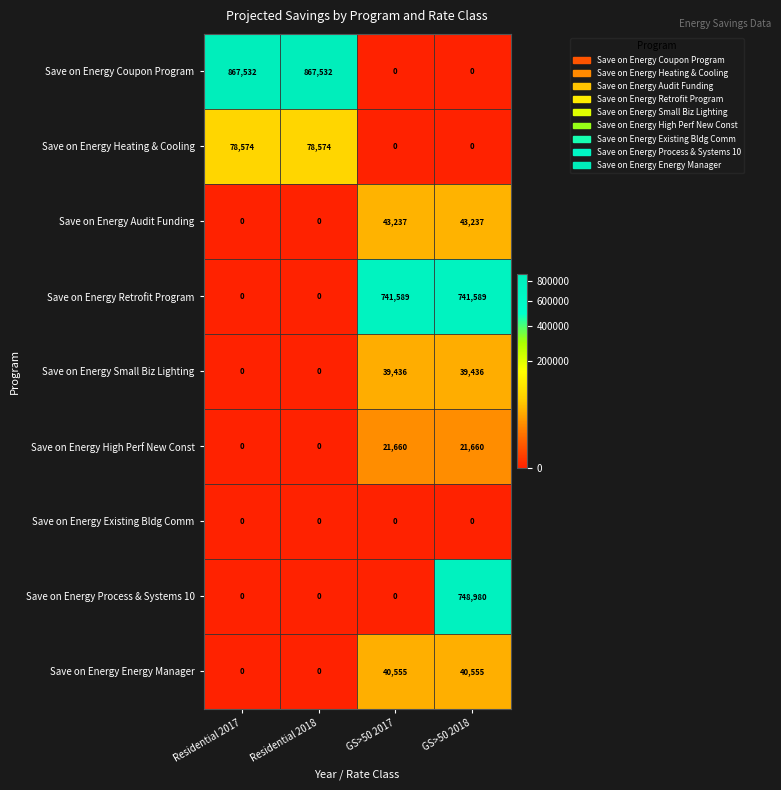

Is it true that Save on Energy High Perf New Const equals 34268 at GS>50 2018?

False